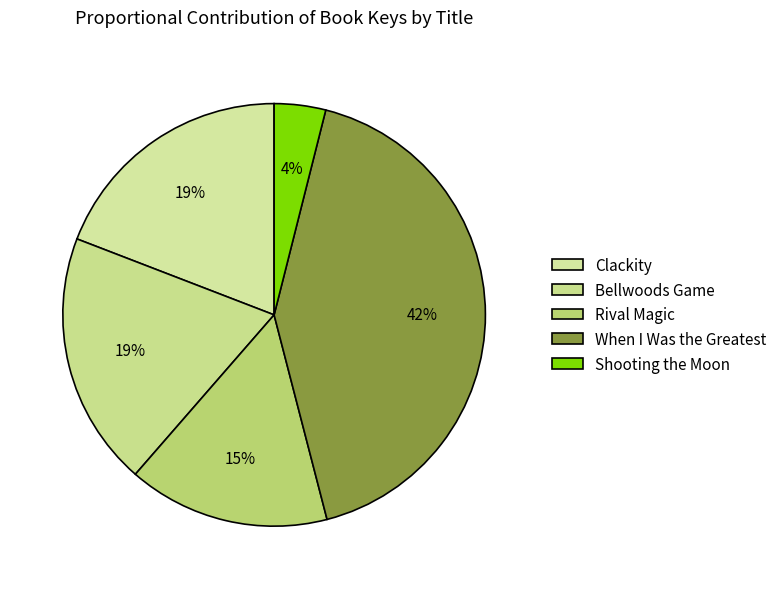

What portion of the pie excludes When I Was the Greatest?

58.0%